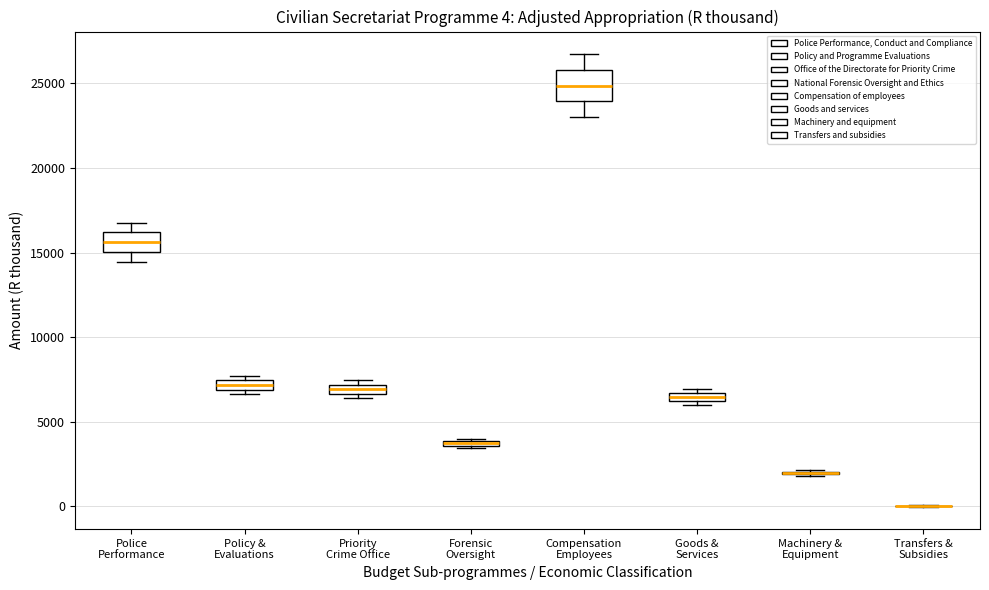

Which box is the tallest, from its lower edge to its upper edge?

Compensation Employees